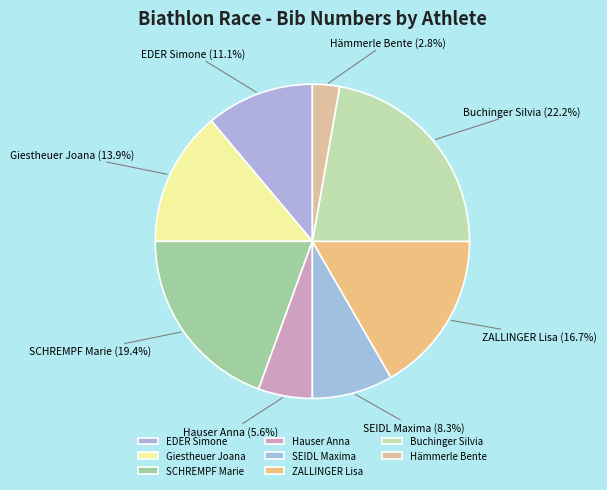

What portion of the pie excludes SEIDL Maxima?

91.7%